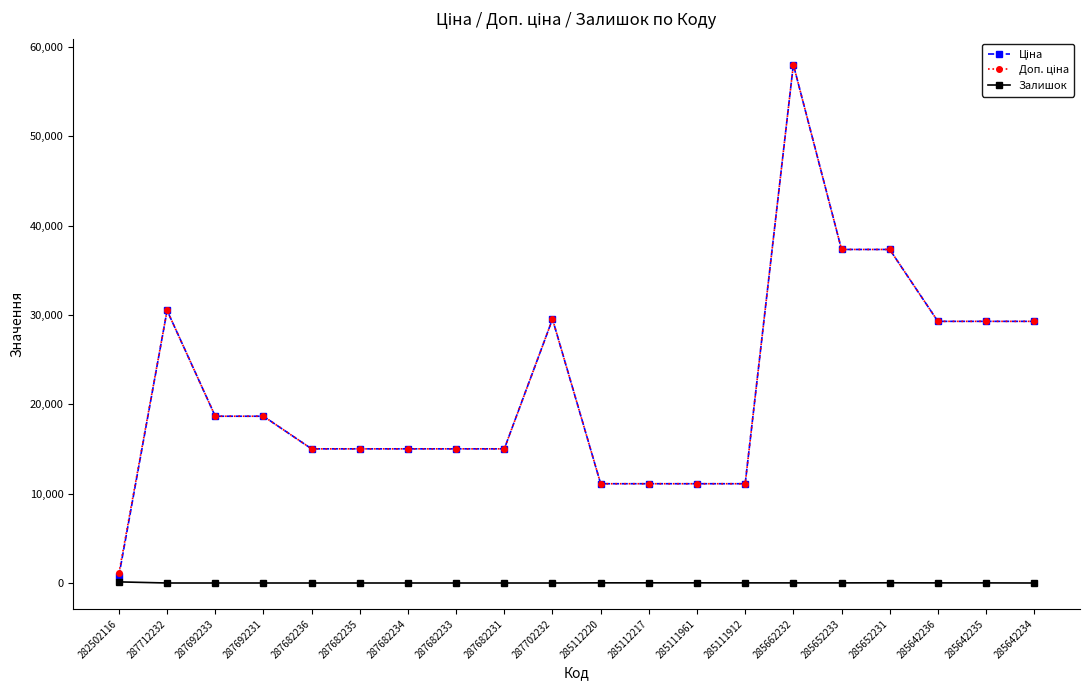

At how many categories does at least one series exceed 7764?

19